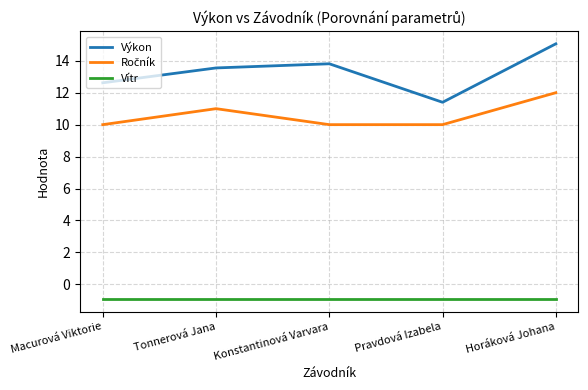

What is the lowest value of the Výkon series?

11.4